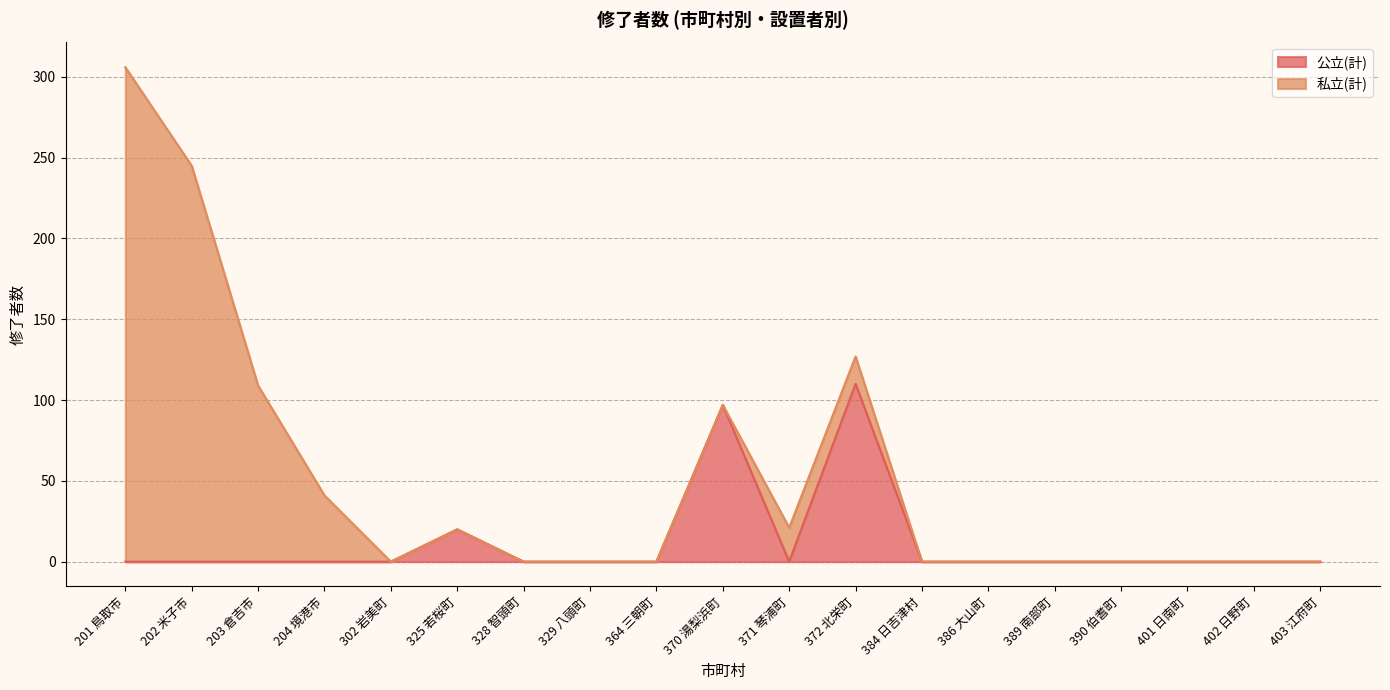

What is the sum of all values?

227